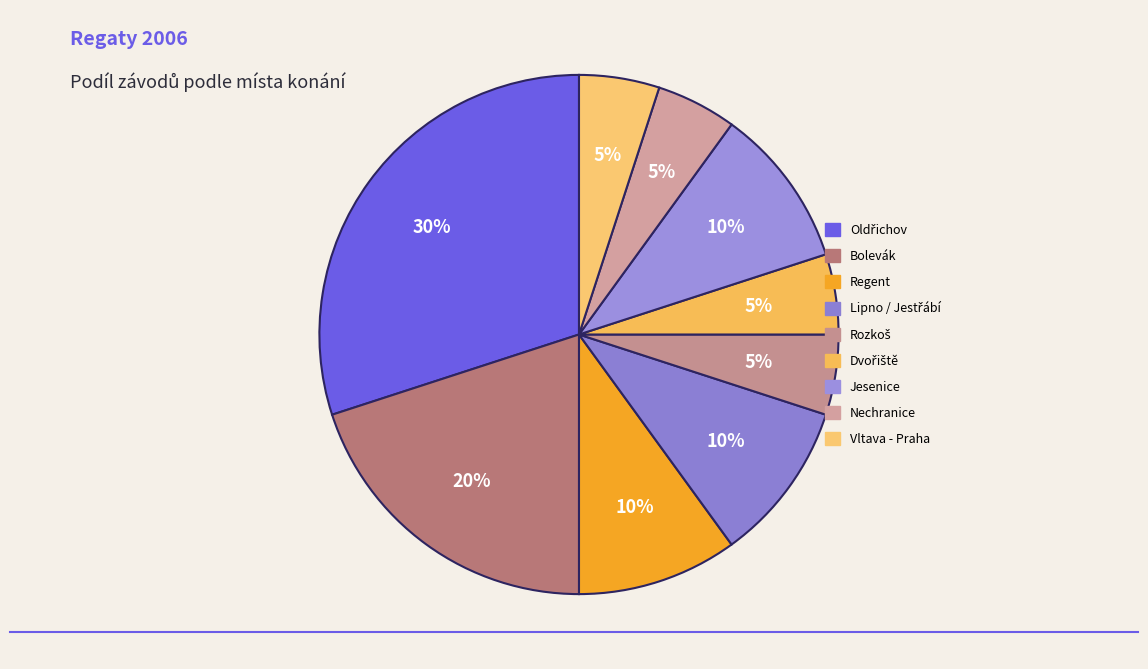

How many segments does this pie chart have?

9